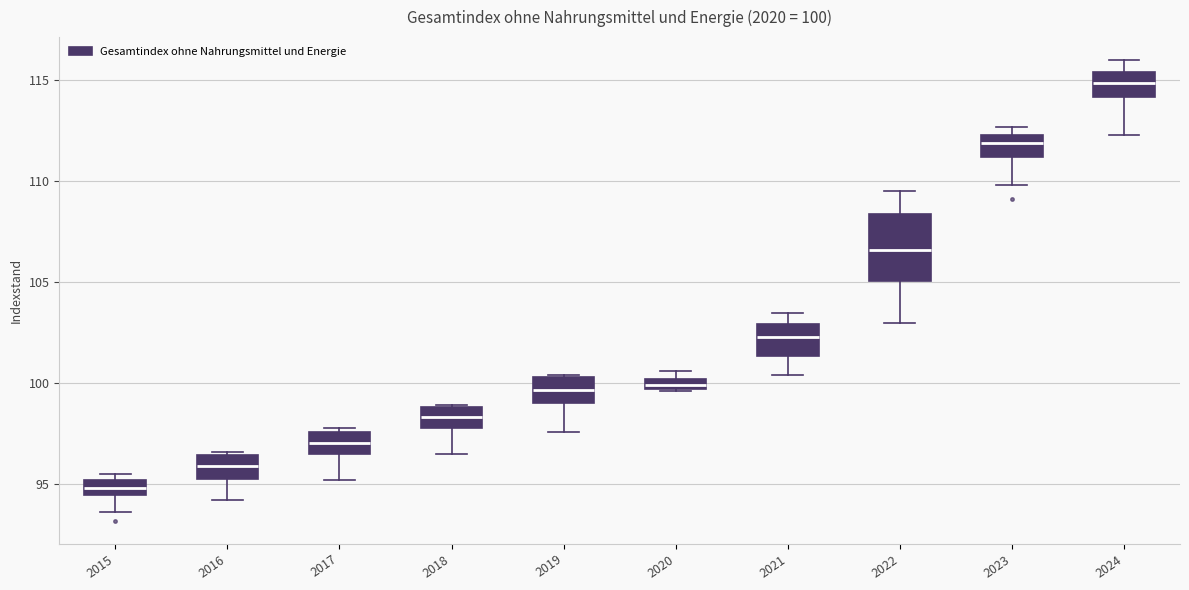

Comparing the boxes themselves (not the whiskers), which one is the tallest?

2022